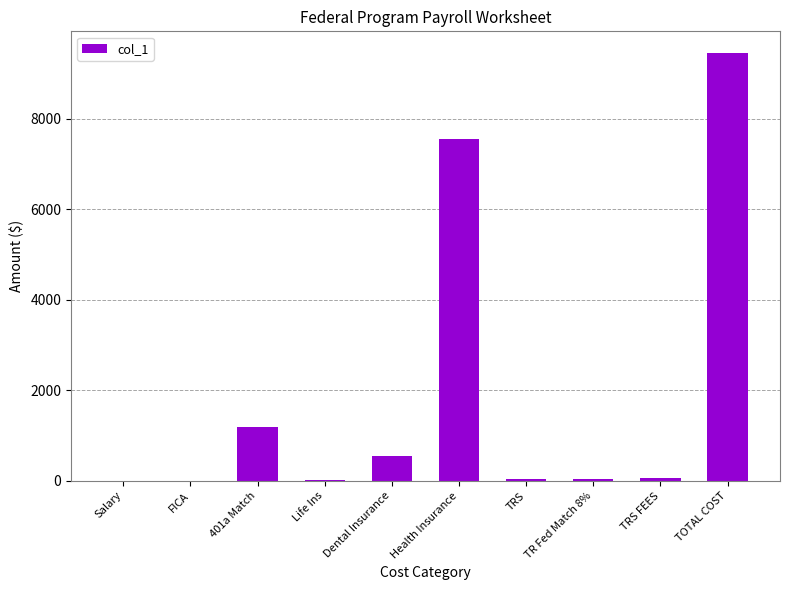

True or false: the data shows 5735.0 at Salary.

False